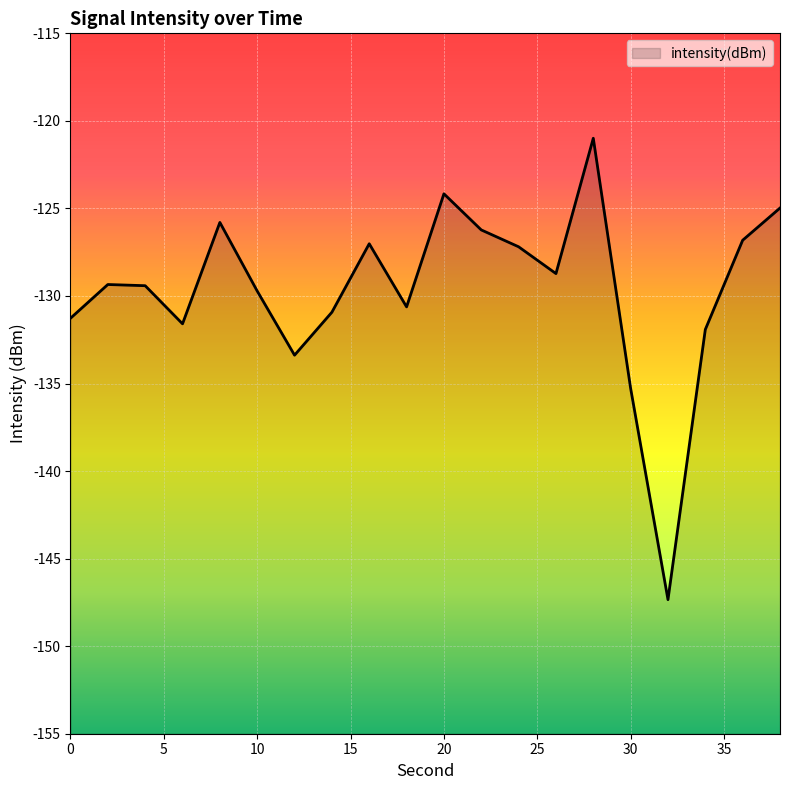

Does the chart display data point markers on the line(s)?

No